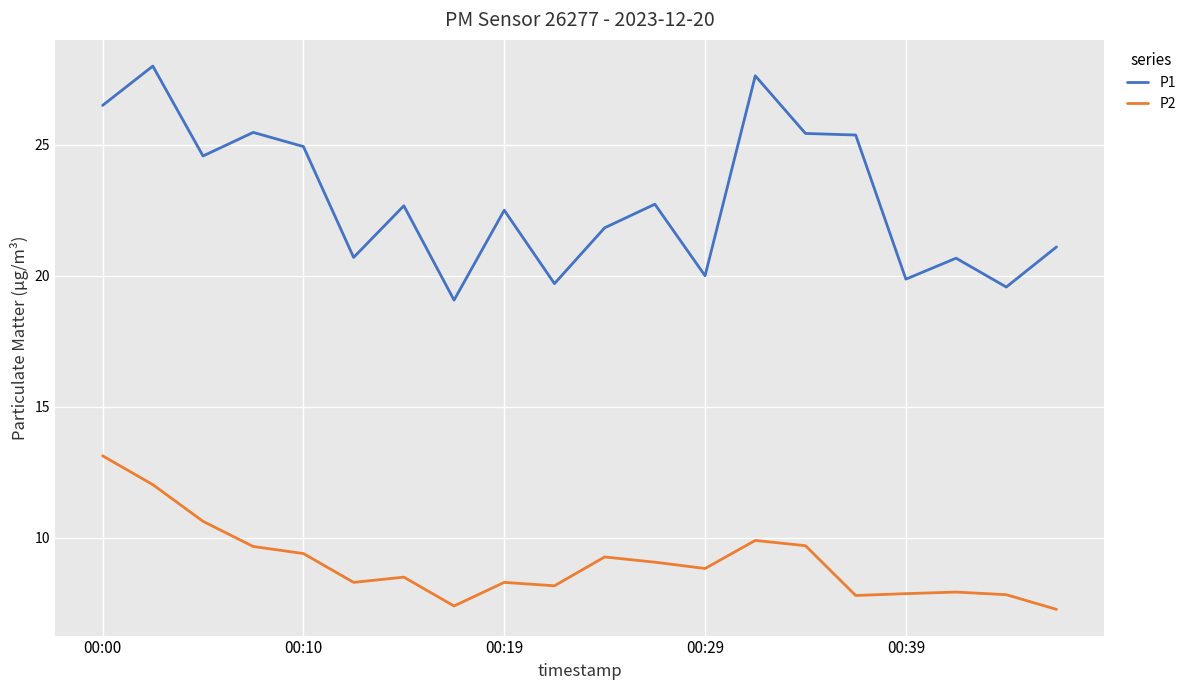

List the series in order of their overall mean, highest first.

P1, P2